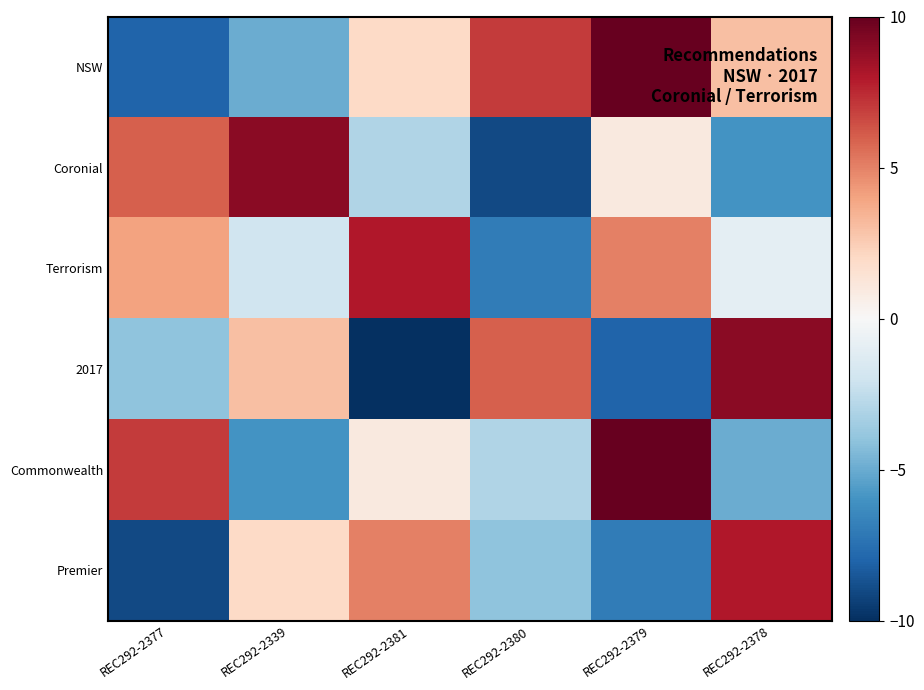

Which has a higher value, REC292-2380 or REC292-2378?

REC292-2380